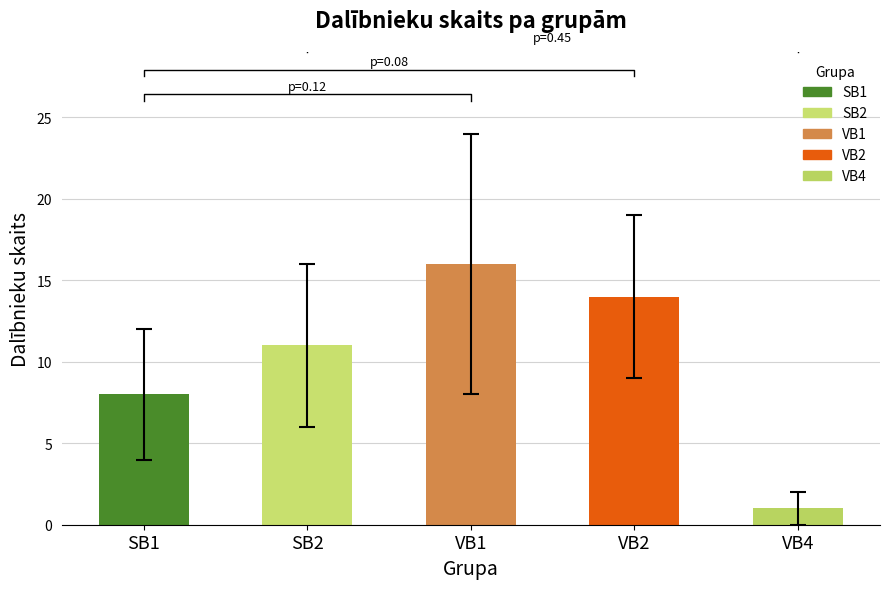

Is the value of Dalībnieku skaits at SB1 greater than the value of Vidējā vieta at VB1?

No